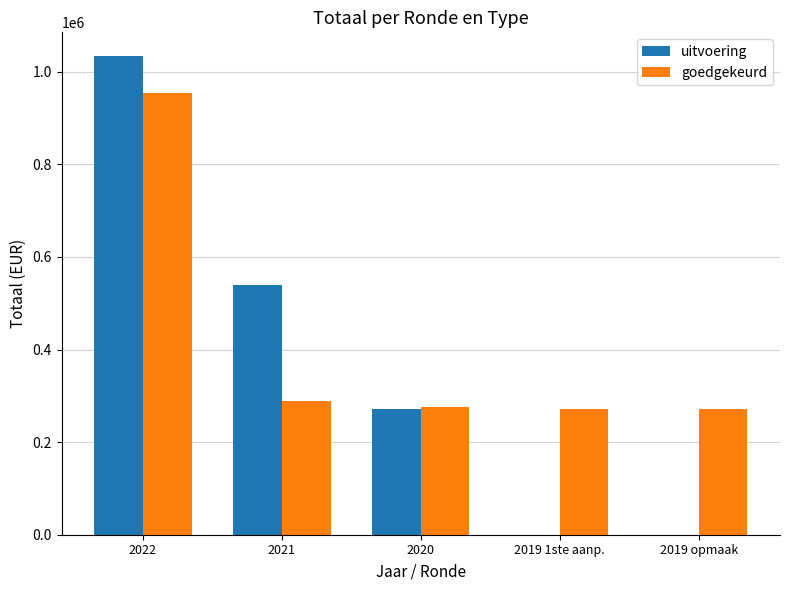

Which series has the largest range (max minus min)?

uitvoering